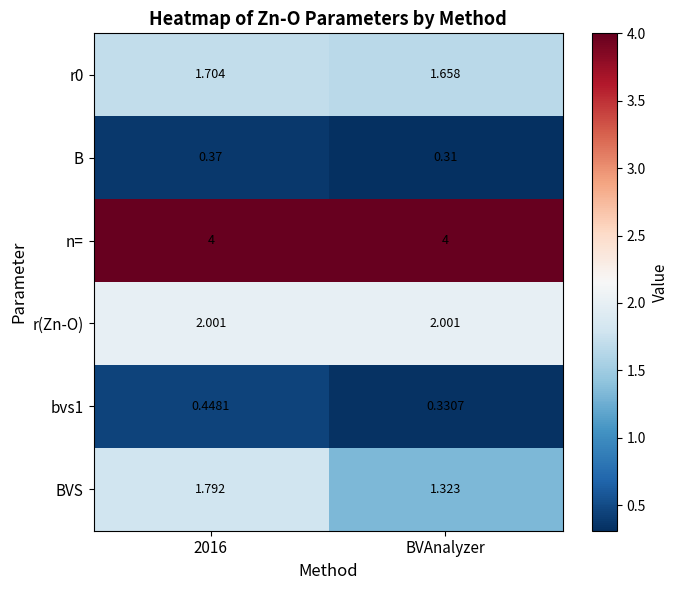

Where is B nearest to the value 0?

BVAnalyzer